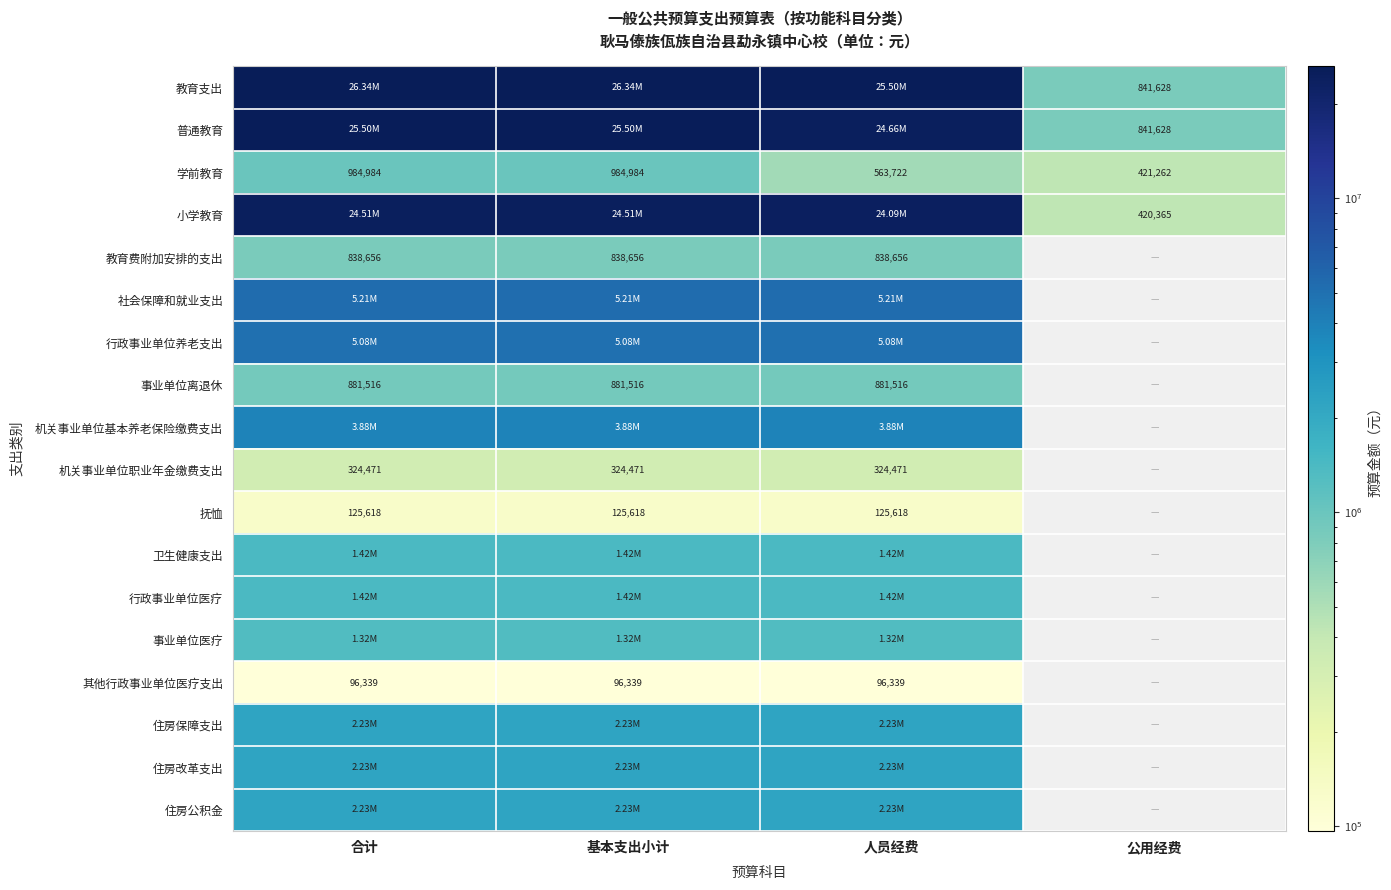

Rank the series by their maximum value, from highest to lowest.

教育支出, 普通教育, 小学教育, 社会保障和就业支出, 行政事业单位养老支出, 机关事业单位基本养老保险缴费支出, 住房保障支出, 住房改革支出, 住房公积金, 卫生健康支出, 行政事业单位医疗, 事业单位医疗, 学前教育, 事业单位离退休, 教育费附加安排的支出, 机关事业单位职业年金缴费支出, 抚恤, 其他行政事业单位医疗支出